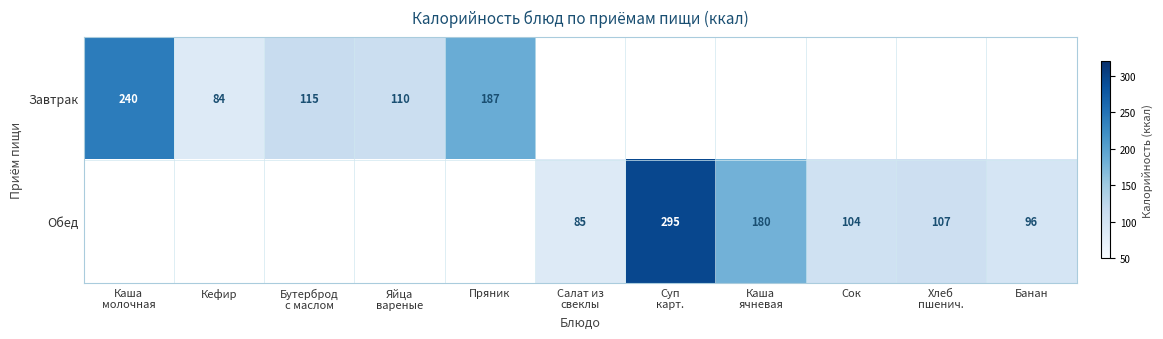

Which series has the largest total across all categories?

Обед